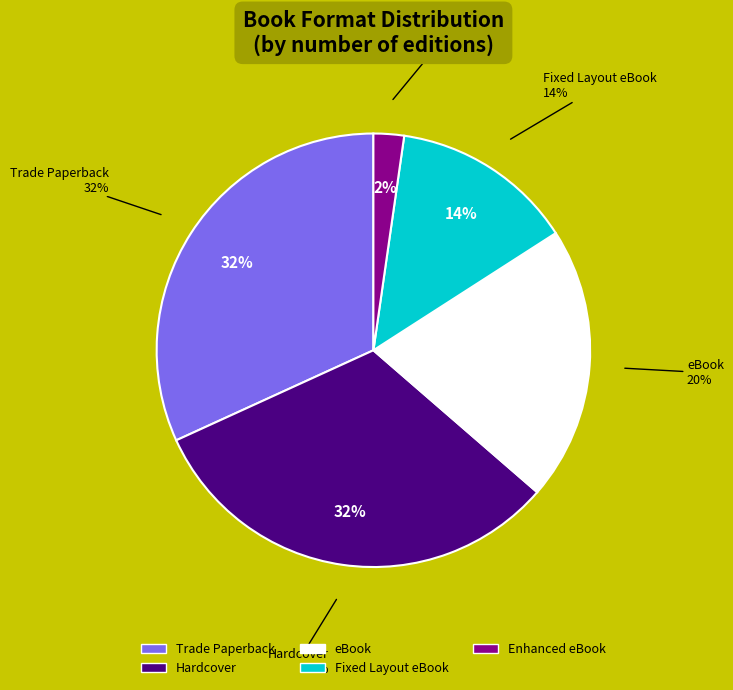

Which slice is the smallest?

Enhanced eBook